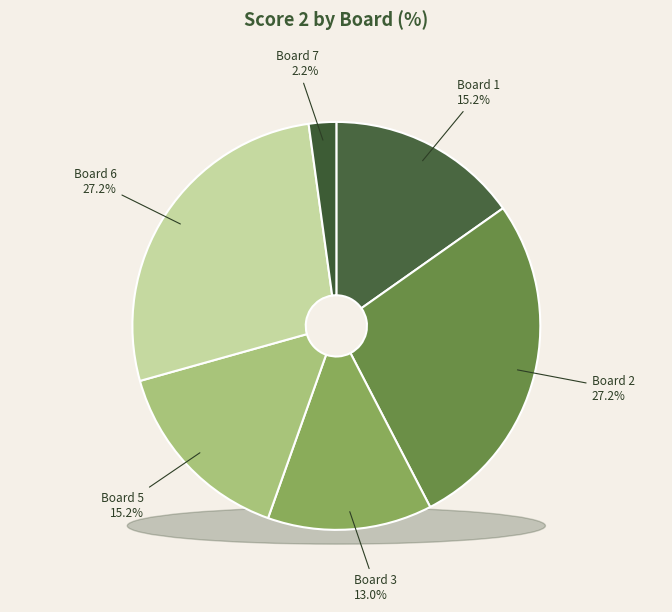

Is the sum of Board 3
Gamlath Wasantha and Board 4
Cova Daniele greater than half?

No